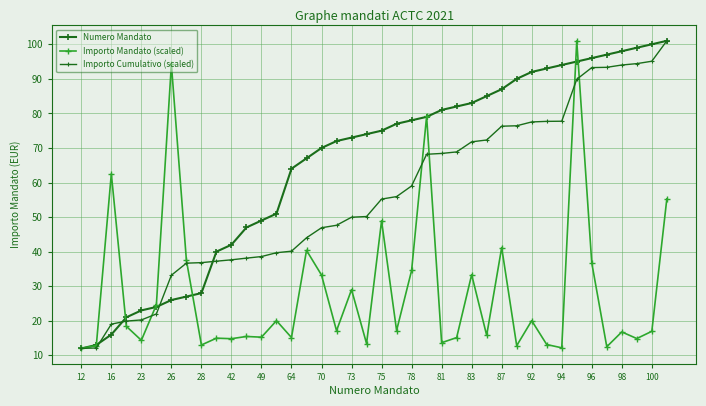

Which series has the widest spread of values?

Numero Mandato